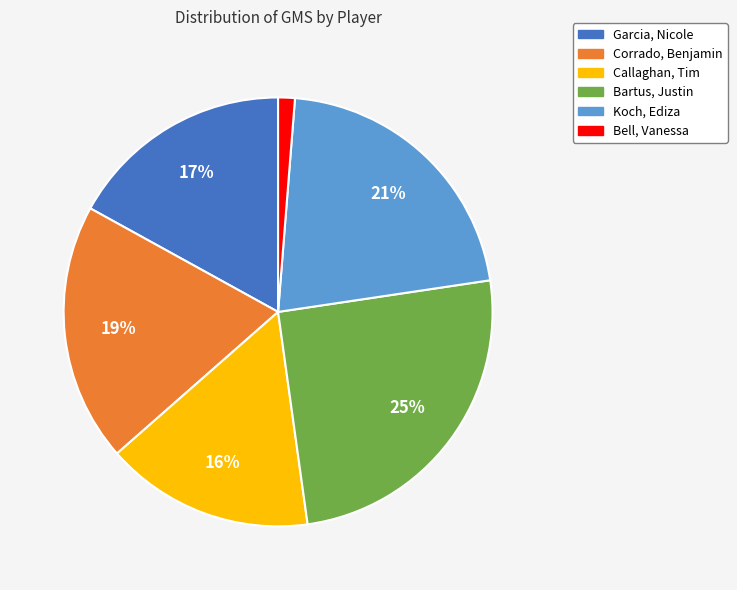

To the nearest percent, what is the combined percentage of Callaghan, Tim and Koch, Ediza?

37%